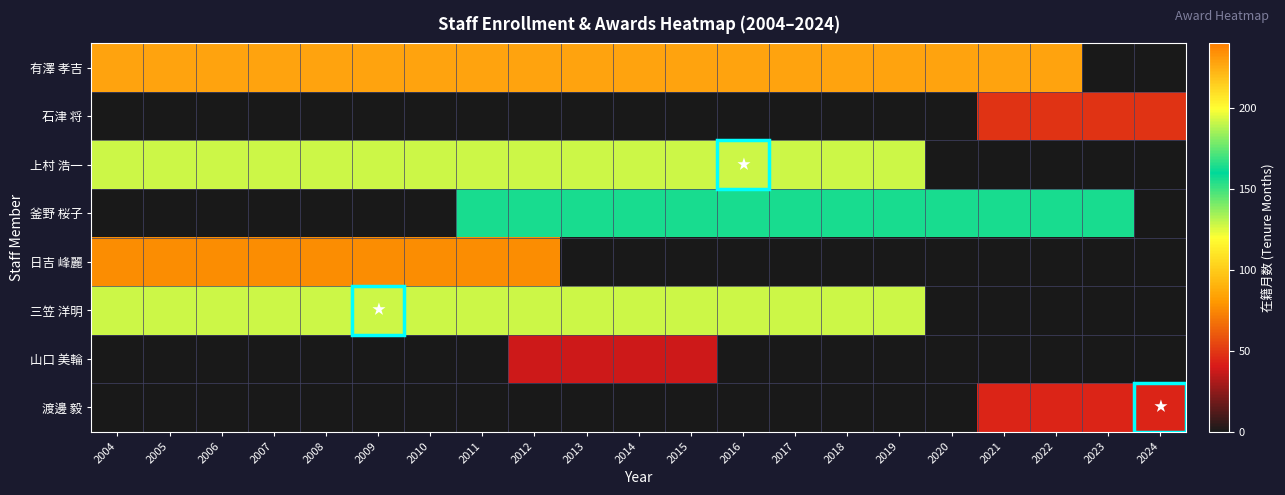

Which series has the largest range (max minus min)?

有澤 孝吉